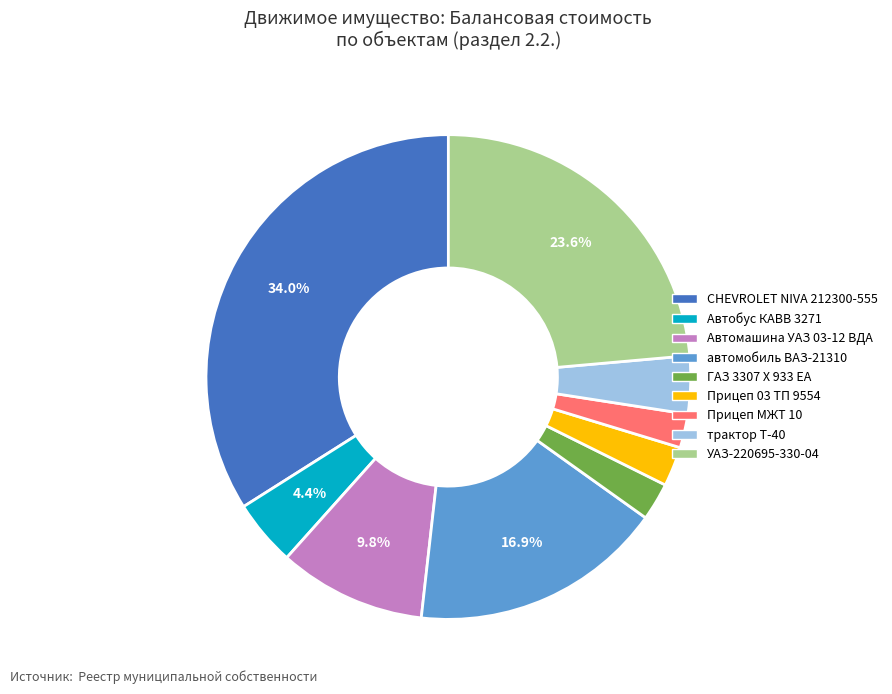

Is it true that CHEVROLET NIVA 212300-555 is 45% of the pie?

False